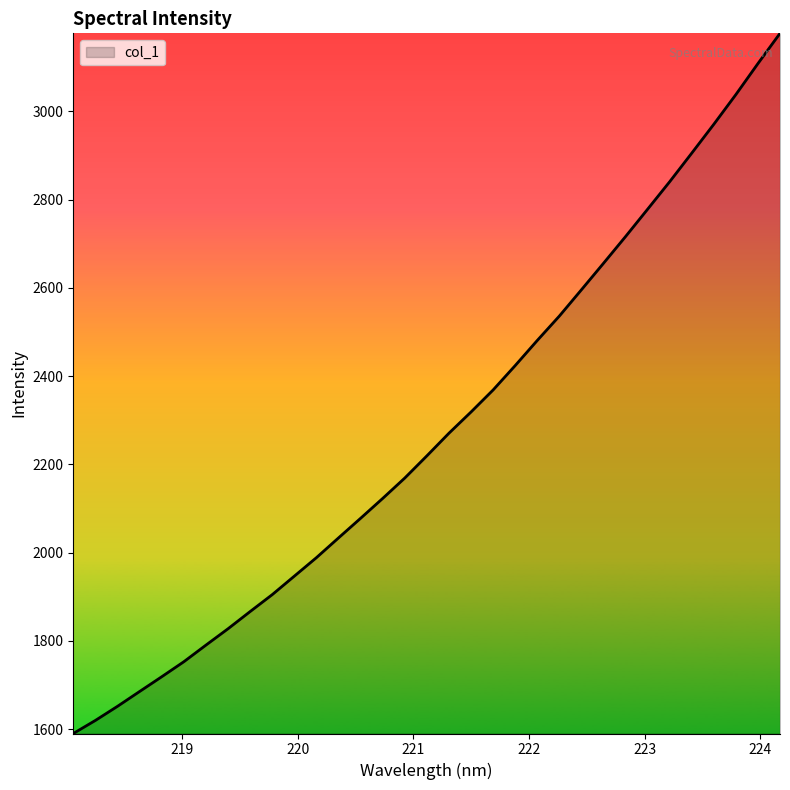

What is the difference between the maximum and minimum values?

1586.5